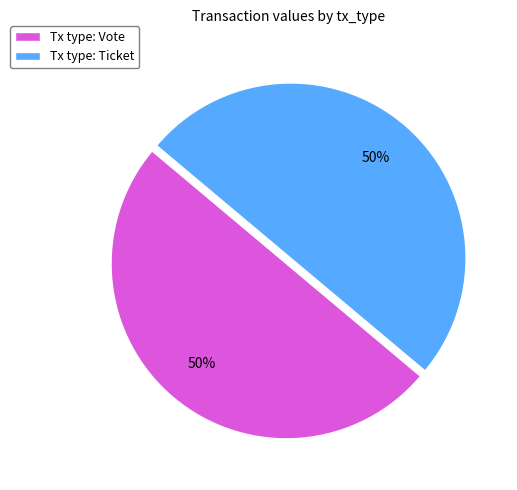

To the nearest percent, what is the combined percentage of Tx type: Ticket and Tx type: Vote?

100%